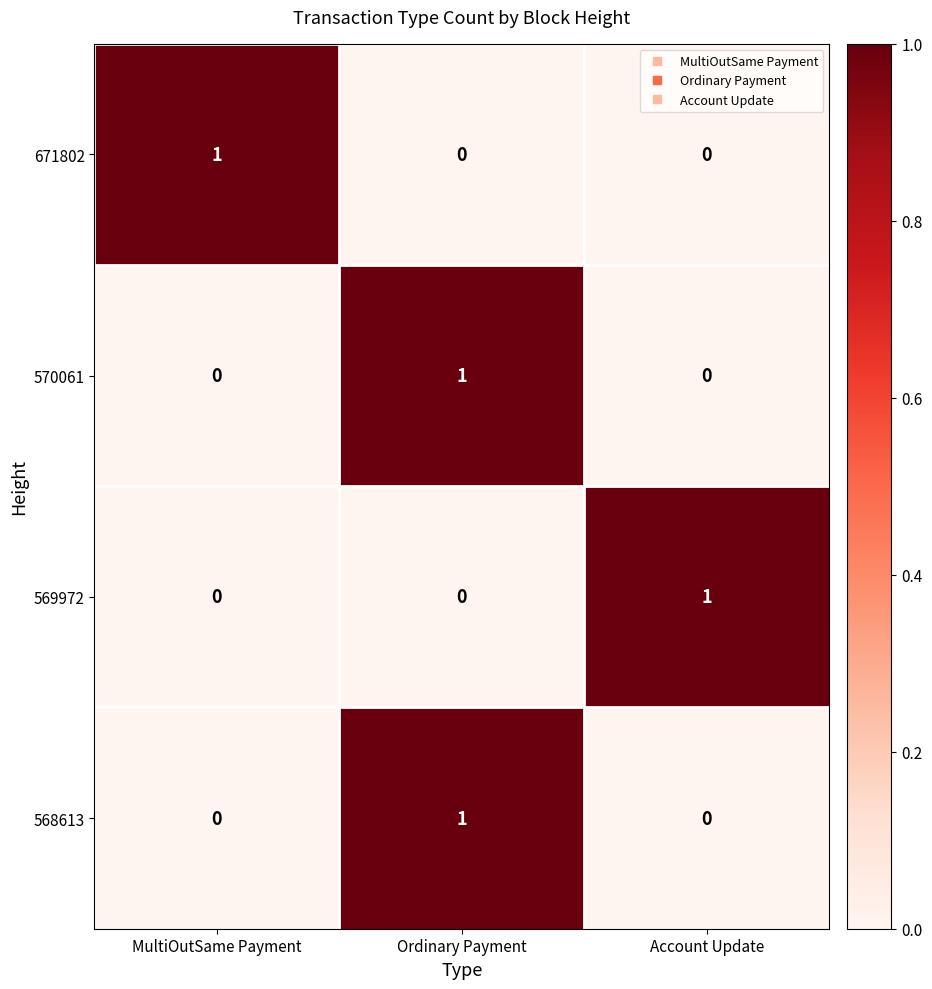

What is the spread (max minus min) of values at Ordinary Payment?

1